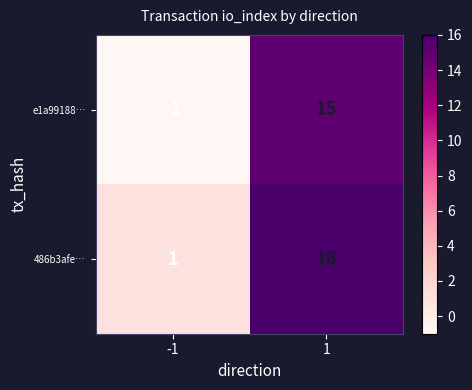

The value of e1a99188… at 1 is 15. True or false?

True